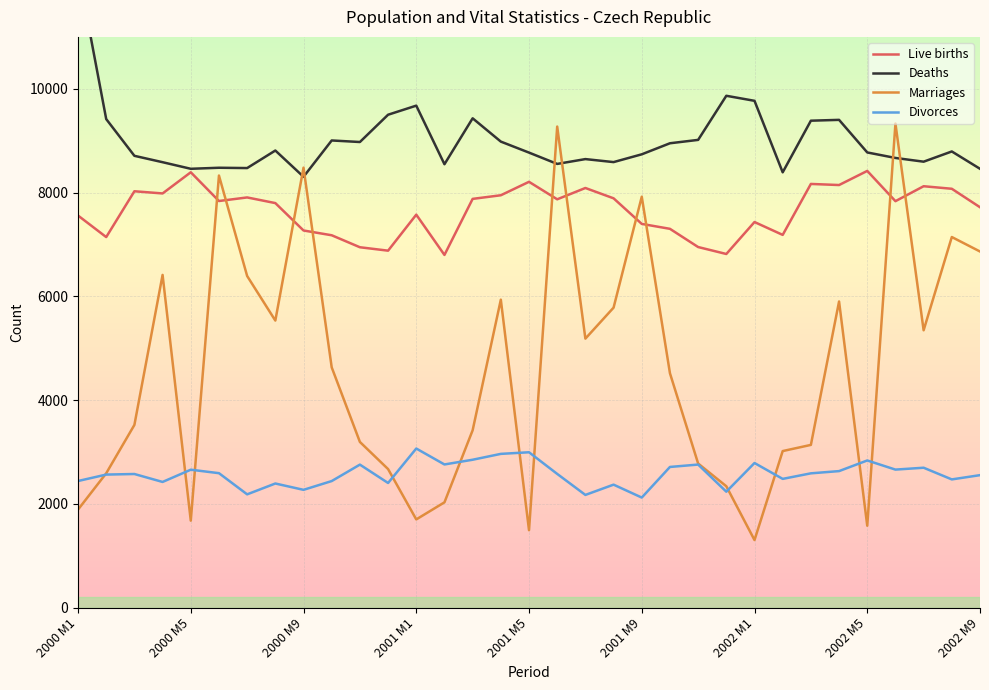

What is the total value across all series at 30?

24760